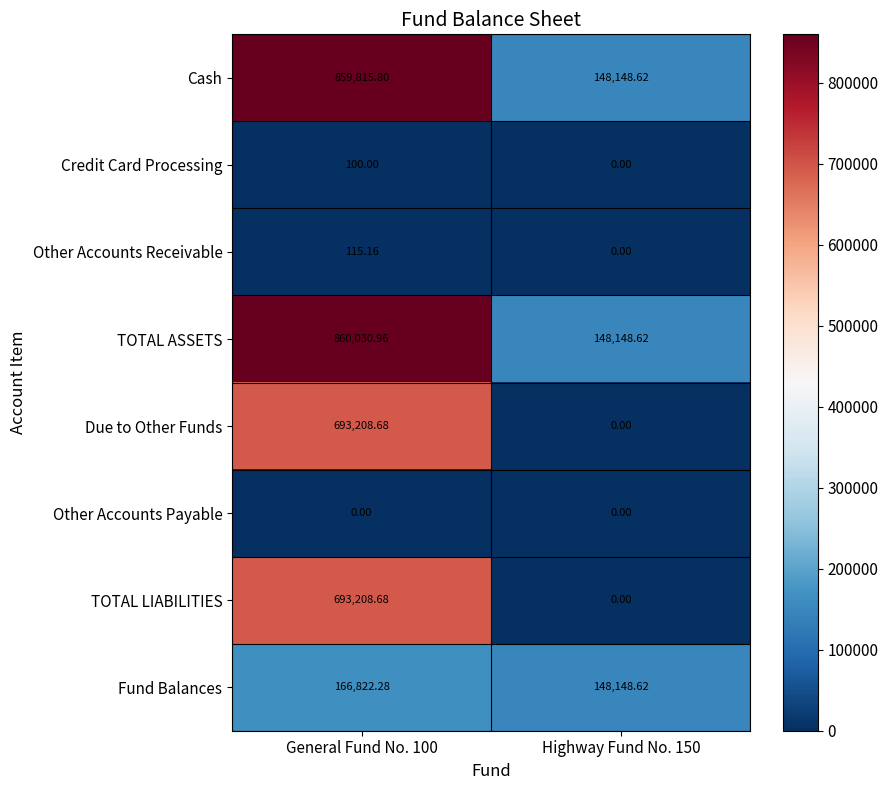

Which series has the largest total across all categories?

TOTAL ASSETS